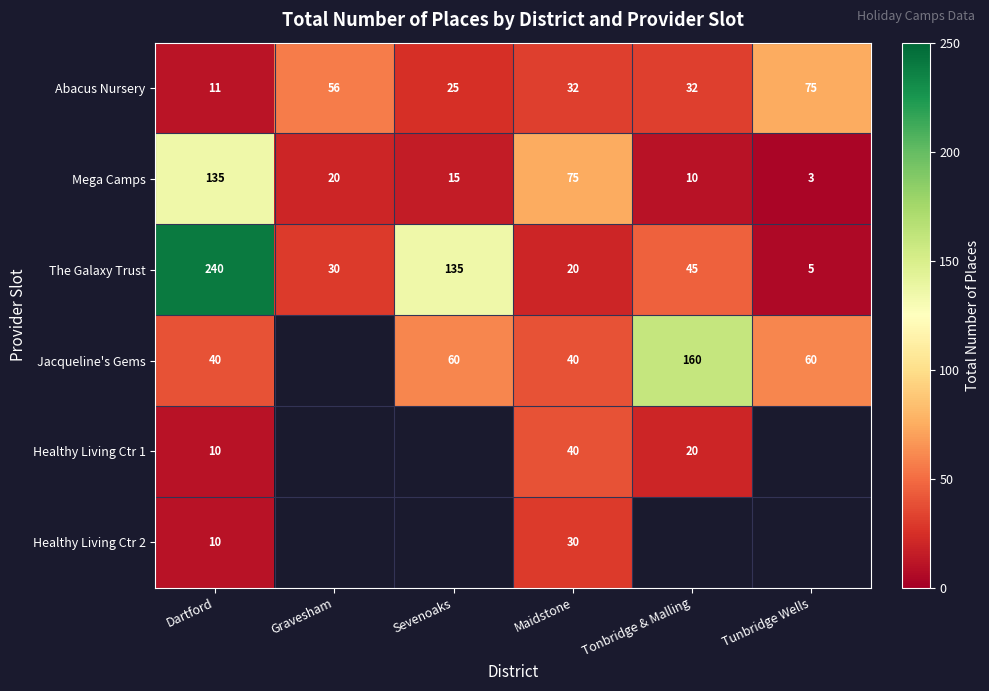

What is the smallest value displayed?

3.0